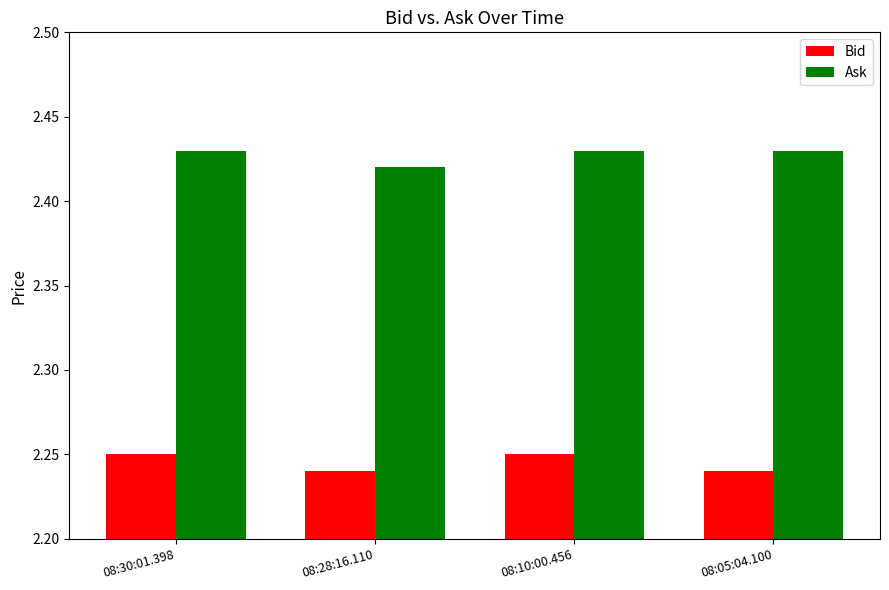

At how many categories does at least one series exceed 2?

4